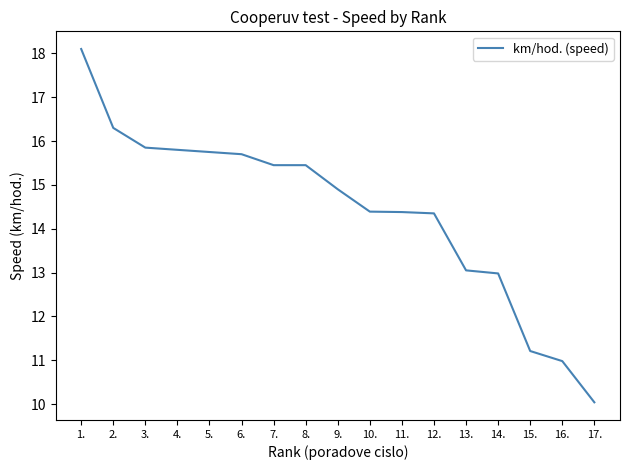

How many lines are shown in the chart?

1